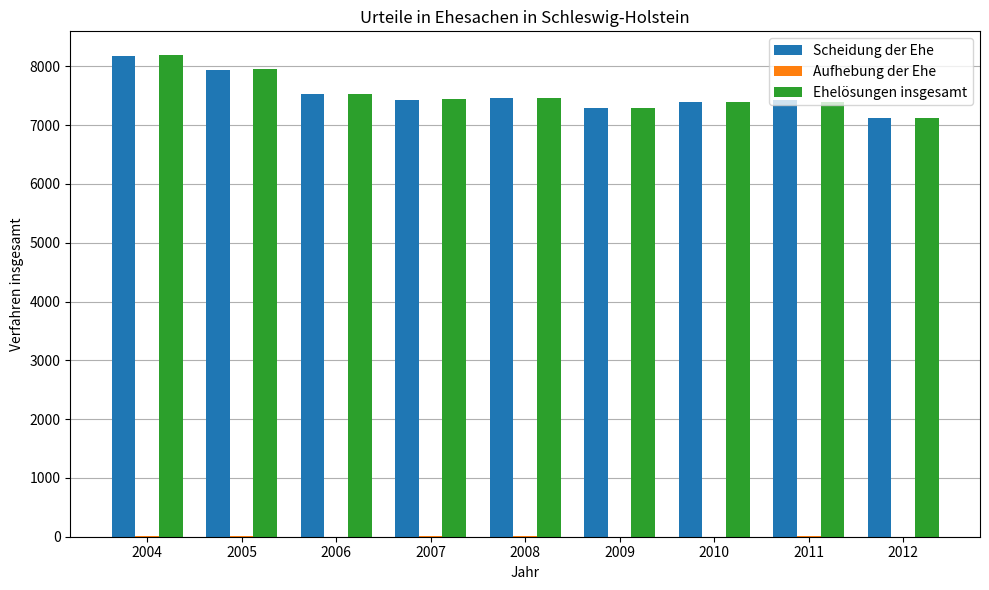

What is the greatest value displayed?

8186